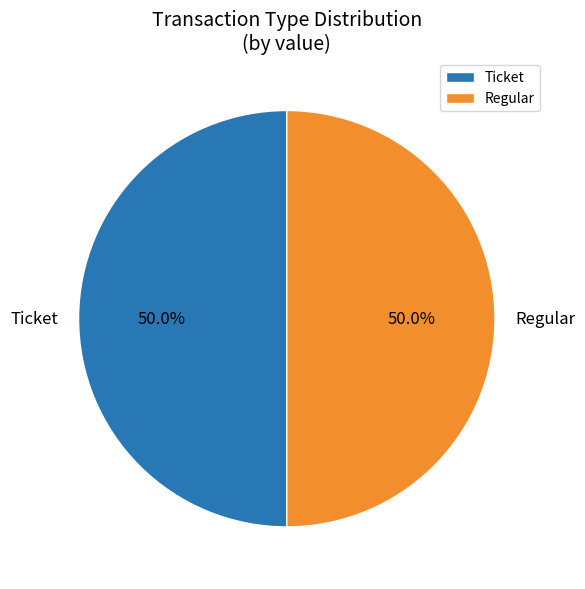

Approximately how many times larger is the value at Regular compared to Ticket?

1.0